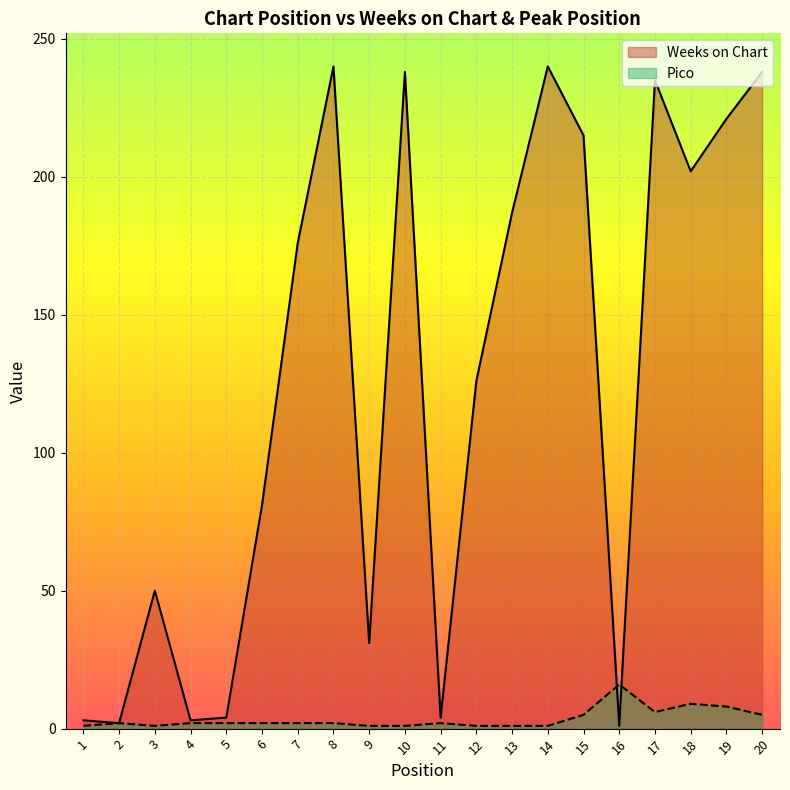

What is the maximum value shown in the chart?

240